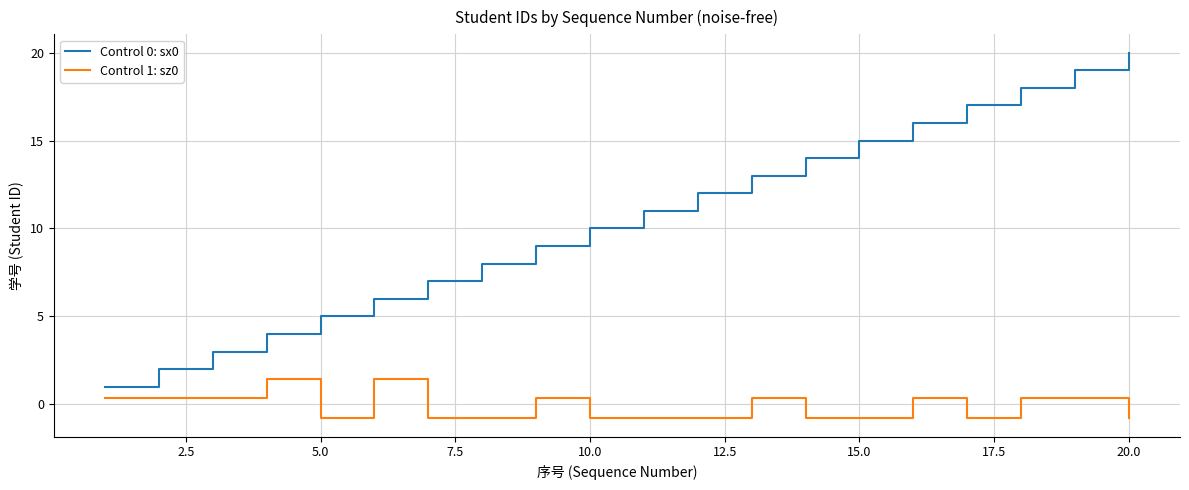

Rank the series by their maximum value, from highest to lowest.

Control 0: sx0, Control 1: sz0